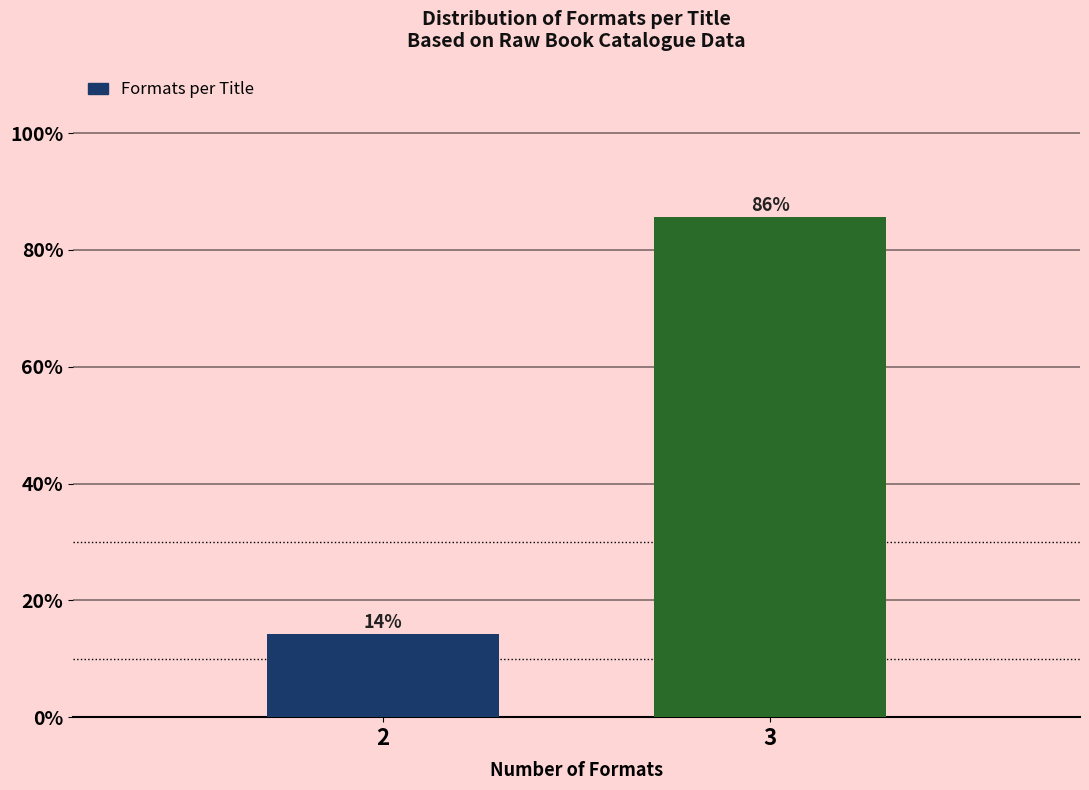

What is the sum of the values at 3 and 2?

100.0